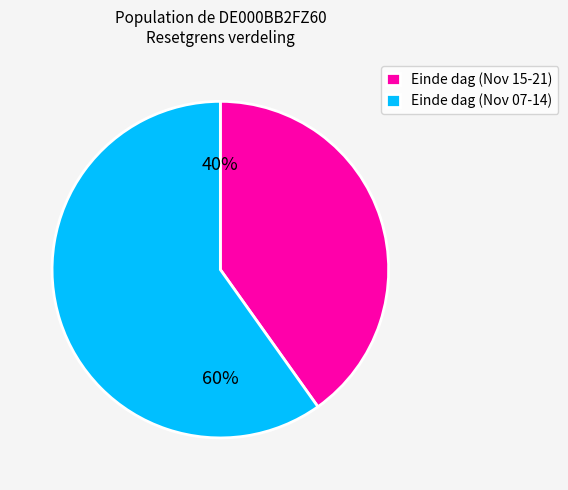

Count the number of slices in the pie.

2